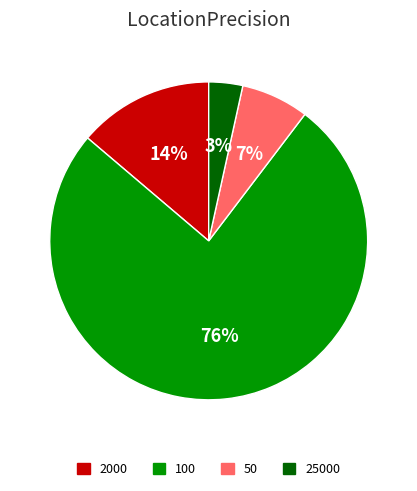

Which category has the smallest portion of the pie?

25000